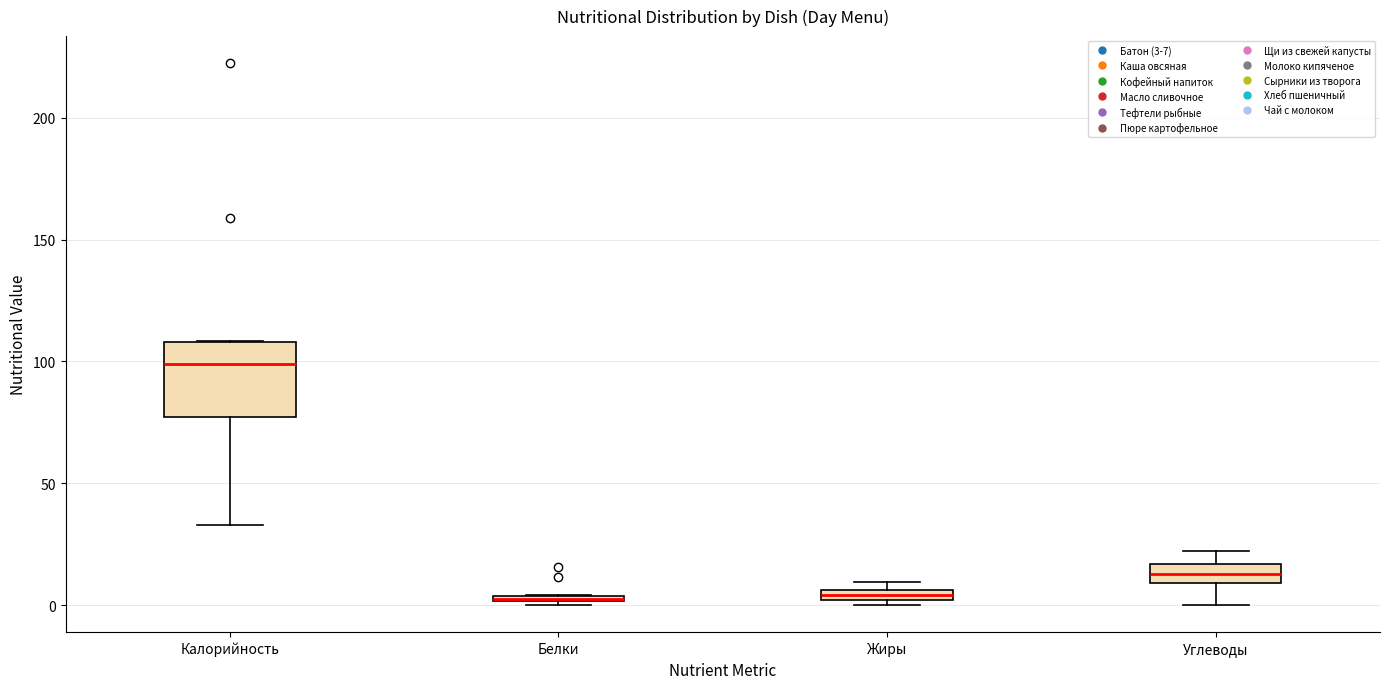

Where is the upper edge of the box for Жиры on the y-axis? The values are not printed on the chart, so give them approximately, as read against the axis.

5